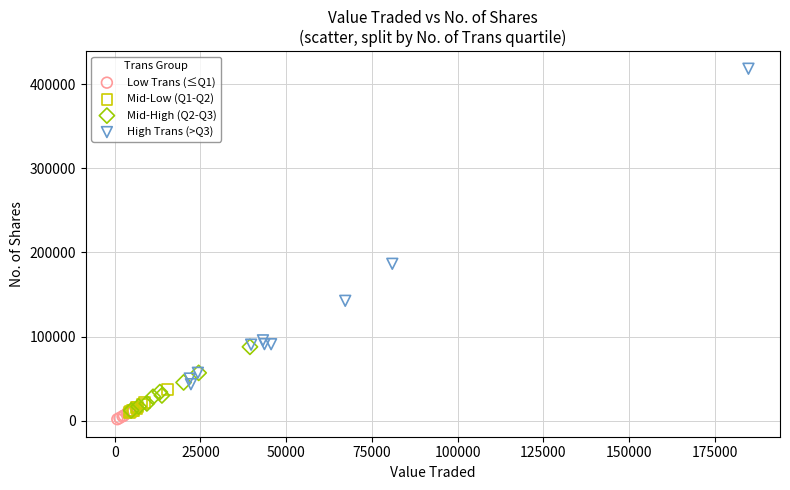

Which series reaches the maximum Y coordinate?

High Trans (>Q3)